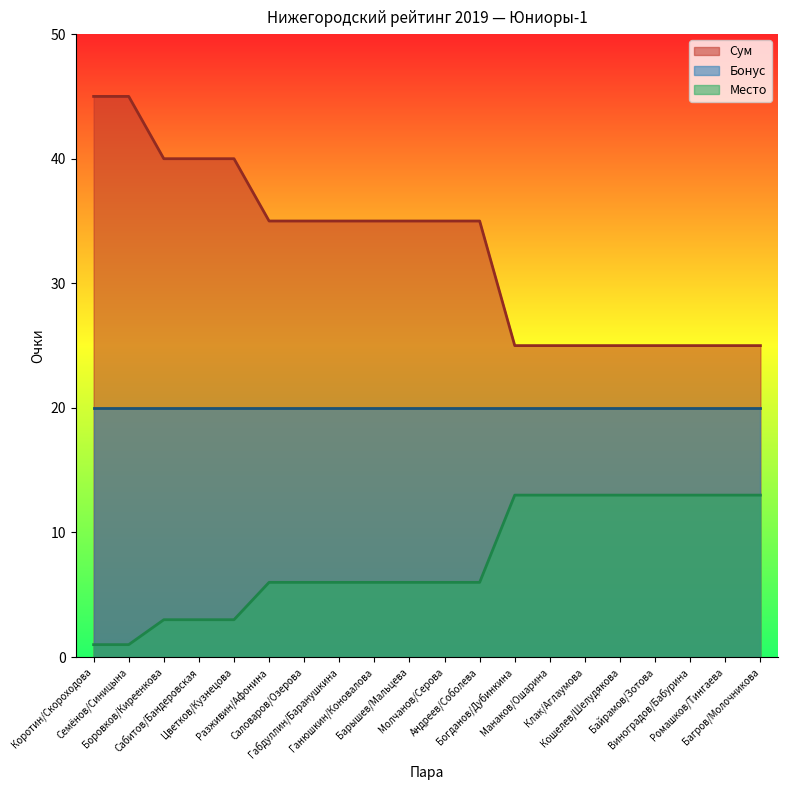

What are all the series names shown in the legend?

Сум, Бонус, Место